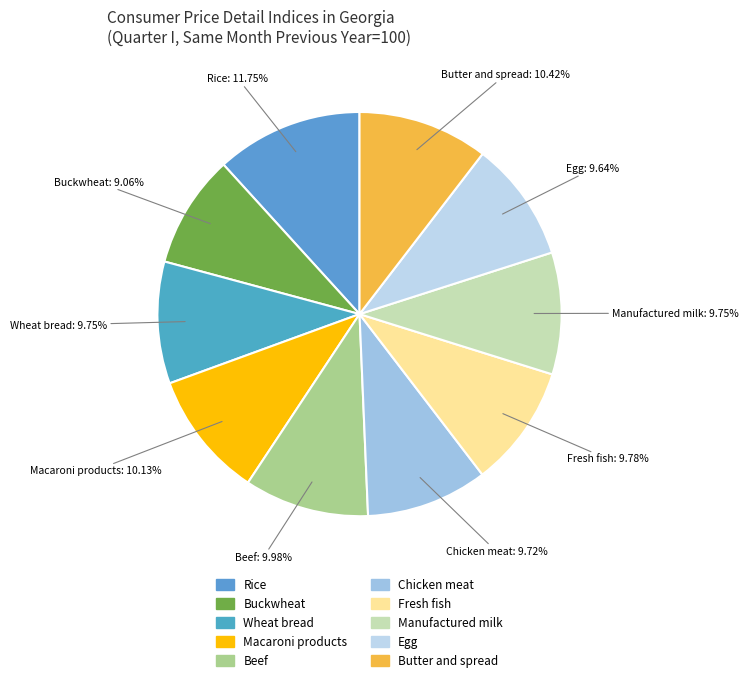

Is there a majority slice in this chart?

No